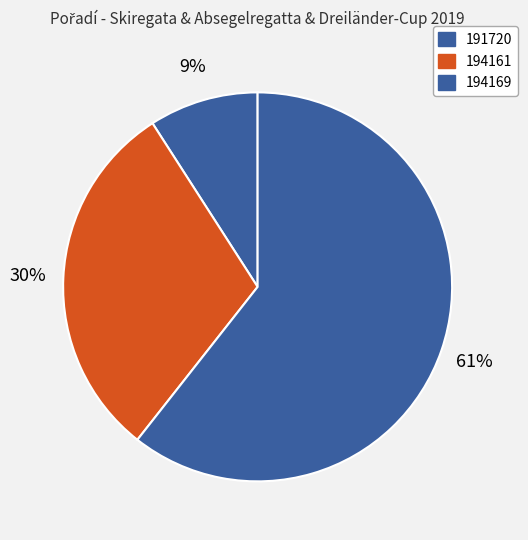

What is the smallest slice in the pie chart?

191720